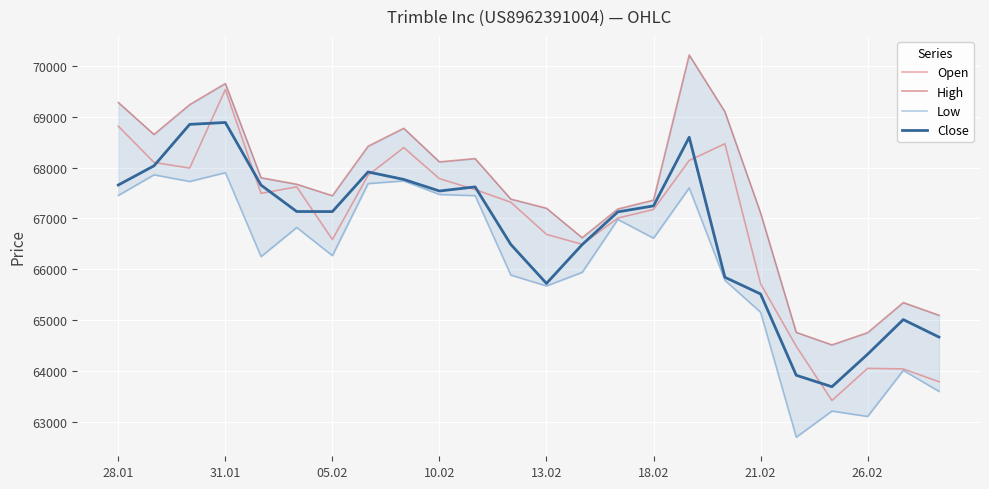

Reading left to right, list all the values displayed in this chart.

Open: 68817	68104	67992	69539	67494	67623	66586	67851	68396	67784	67569	67320	66687	66492	67008	67177	68142	68472	65715	64484	63416	64049	64038	63786
High: 69284	68654	69241	69657	67802	67674	67448	68422	68776	68114	68179	67382	67201	66621	67187	67361	70219	69103	67110	64757	64511	64751	65344	65094
Low: 67454	67860	67729	67902	66249	66823	66268	67687	67740	67472	67450	65885	65672	65939	66981	66612	67602	65782	65154	62694	63208	63102	64009	63595
Close: 67659	68037	68853	68890	67657	67137	67136	67916	67769	67541	67622	66489	65721	66485	67130	67248	68599	65843	65514	63913	63687	64327	65009	64665